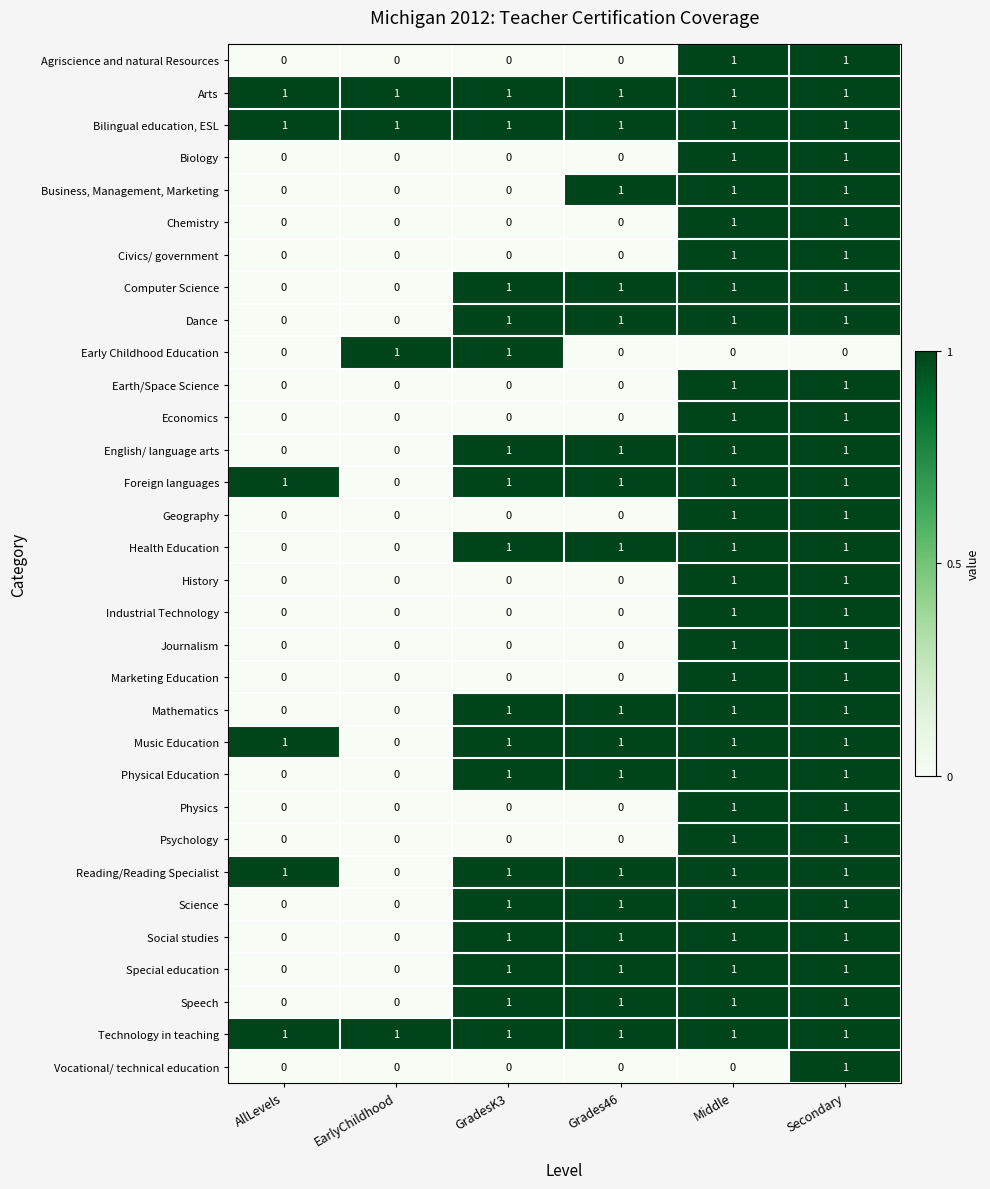

How many Computer Science values are between 0 and 1?

6